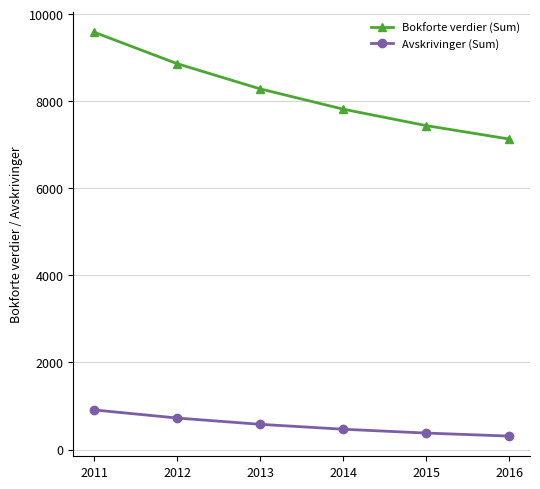

List the labels in order of Bokforte verdier (Sum) value, largest first.

2011, 2012, 2013, 2014, 2015, 2016